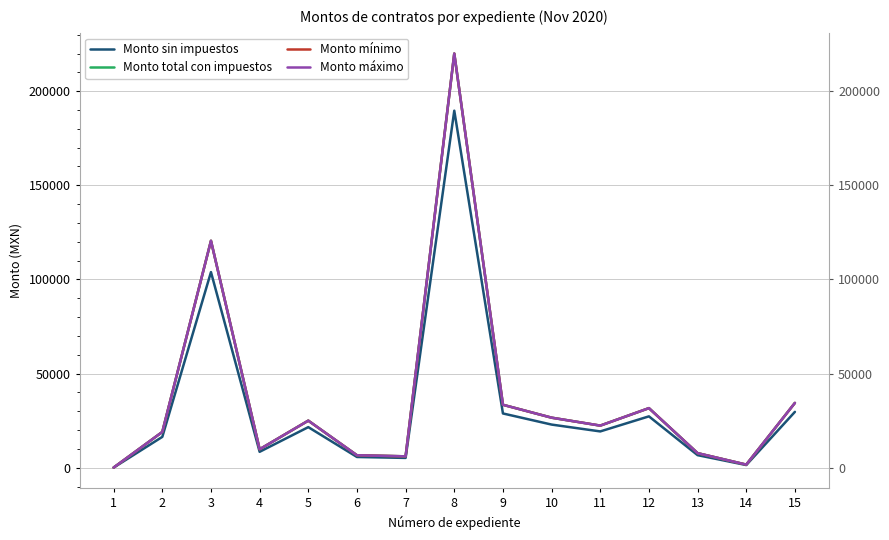

Which series has the largest total across all categories?

Monto total con impuestos